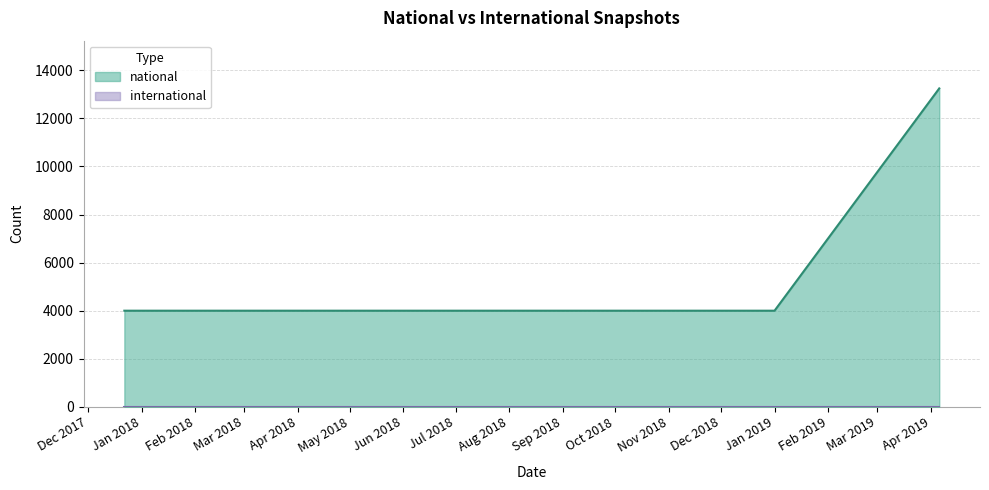

True or false: the data shows 20975 at 2019-04-06.

False